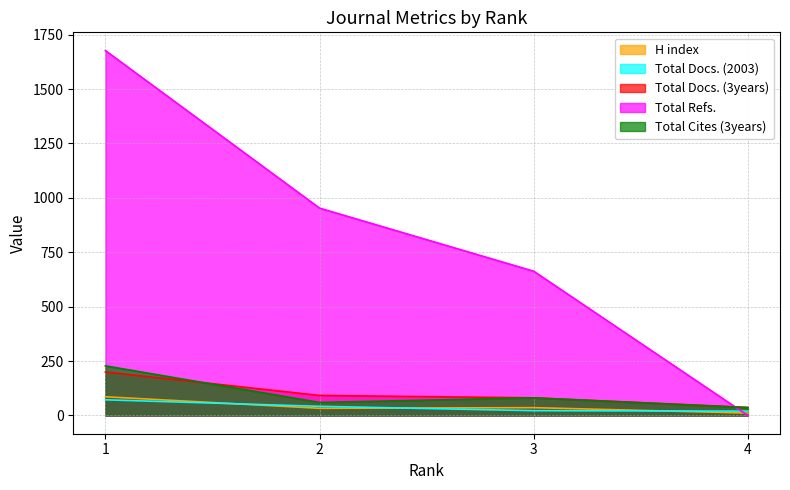

Where does the H index series first go above 36?

1